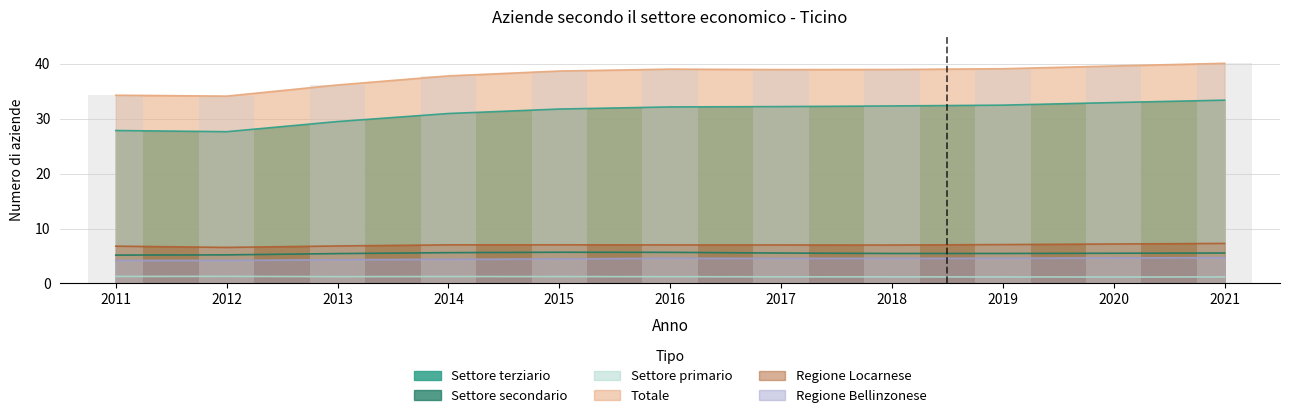

Is the value of Totale at 2012 greater than the value of Settore terziario at 2014?

Yes